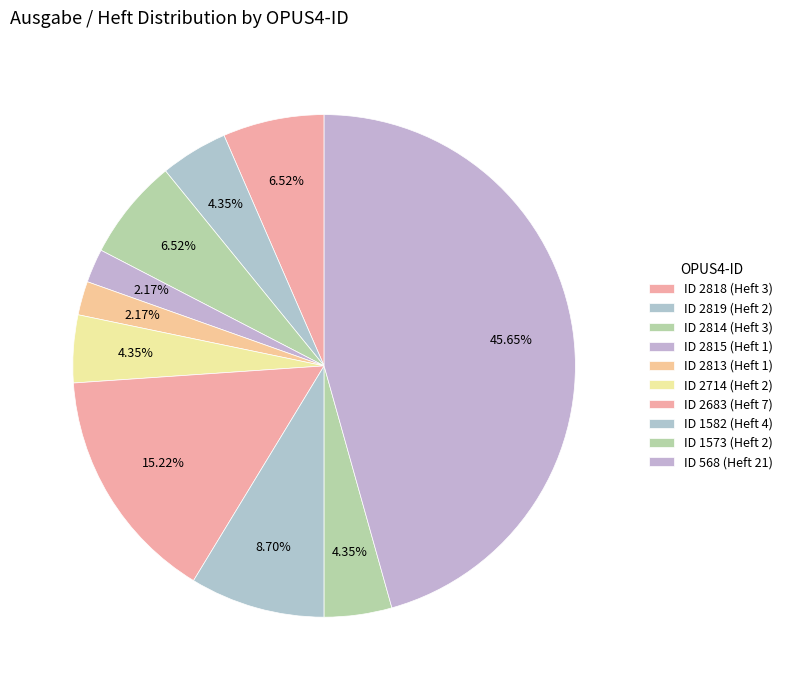

Does any single category account for the majority?

No